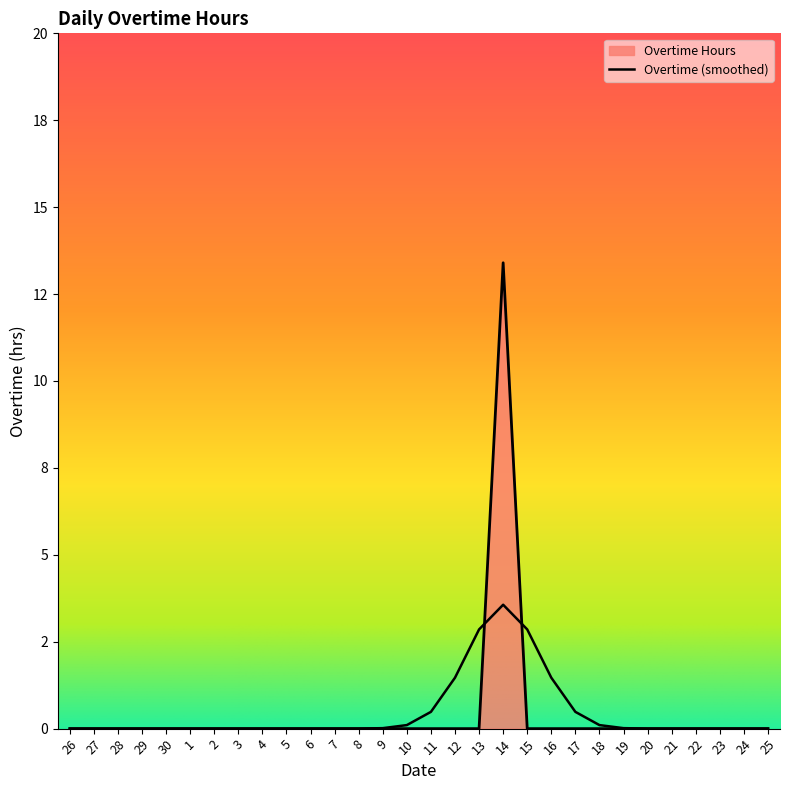

Reading right to left, what are all the values shown in this chart?

25=0.0	24=0.0	23=0.0	22=0.0	21=0.0	20=0.0	19=0.0	18=0.0	17=0.0	16=0.0	15=0.0	14=13.4	13=0.0	12=0.0	11=0.0	10=0.0	9=0.0	8=0.0	7=0.0	6=0.0	5=0.0	4=0.0	3=0.0	2=0.0	1=0.0	30=0.0	29=0.0	28=0.0	27=0.0	26=0.0